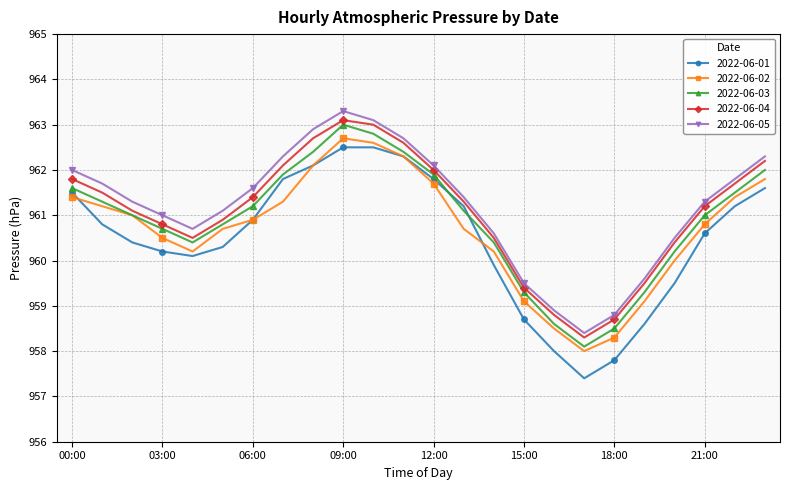

What is the minimum value for 2022-06-01?

957.4